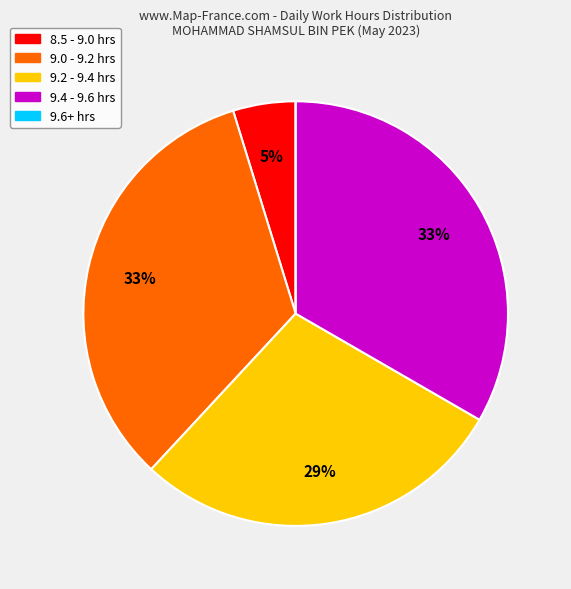

To the nearest percent, what is the difference between the largest and smallest slice percentages?

33%